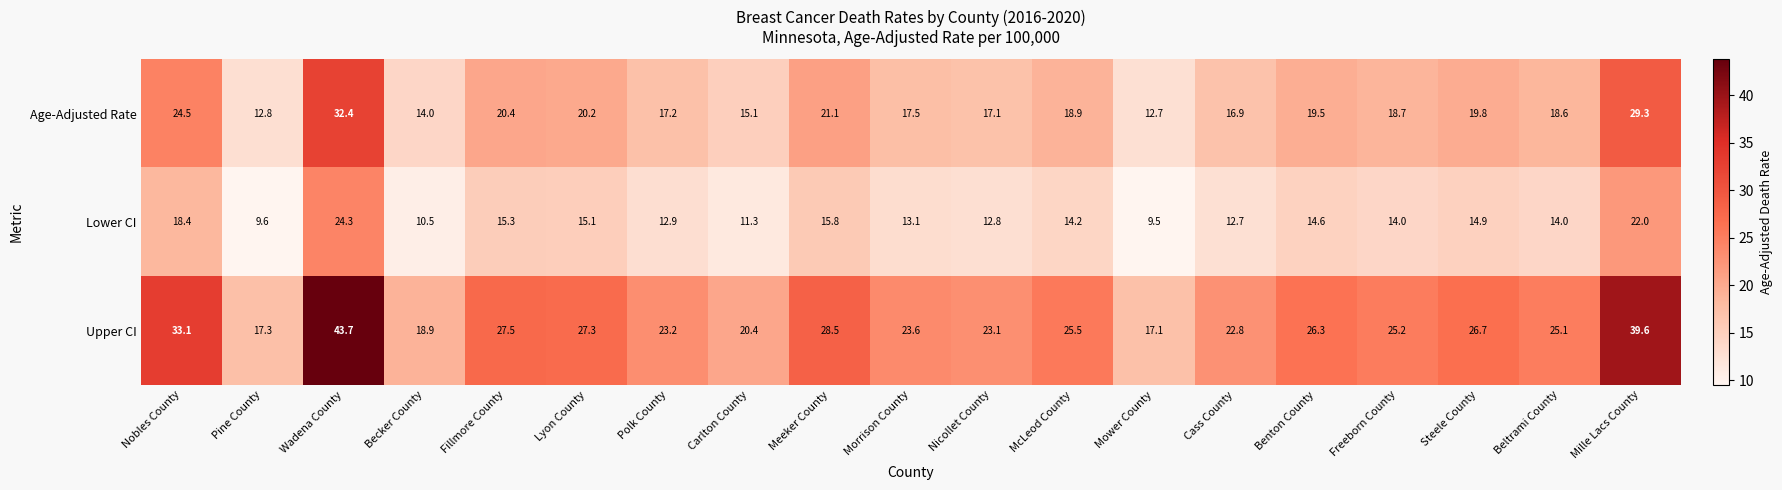

Count the number of data series in this chart.

3